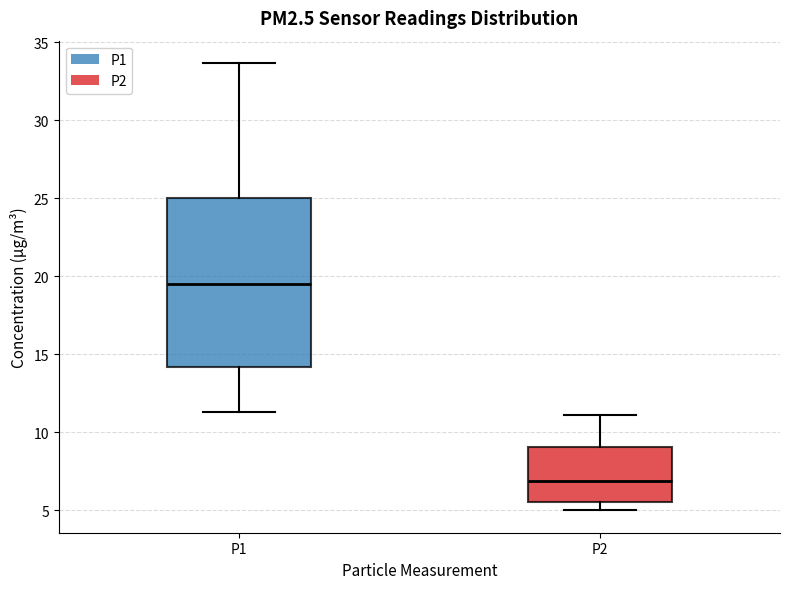

Reading left to right, read every box against the y-axis: the position of its median line, the range the box covers, and the ends of its whiskers. The values are not printed on the chart, so give them approximately, as read against the axis.

P1: median 19.5, box 14.0 to 25.0, whiskers 11.5 to 33.5
P2: median 7.0, box 5.5 to 9.0, whiskers 5.0 to 11.0